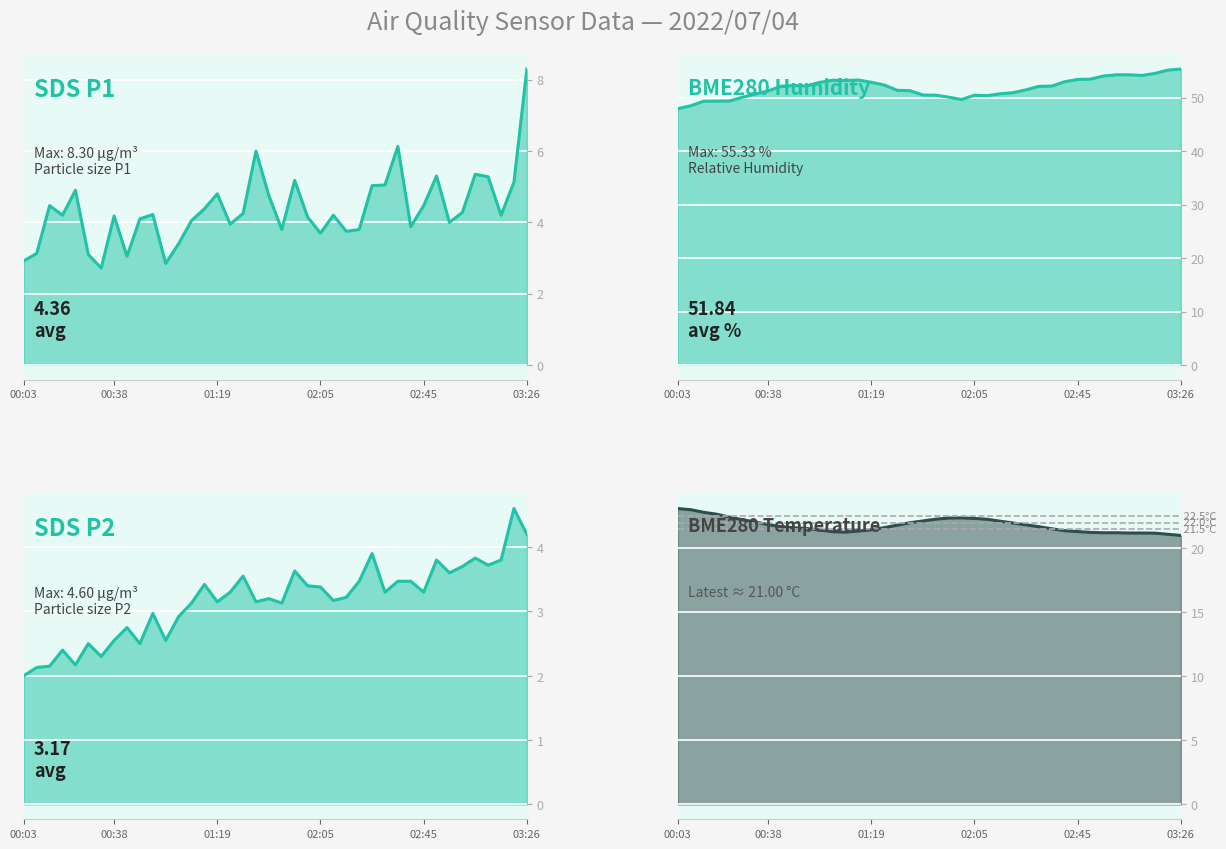

What value does the BME280_humidity series have at 01:29?

51.4